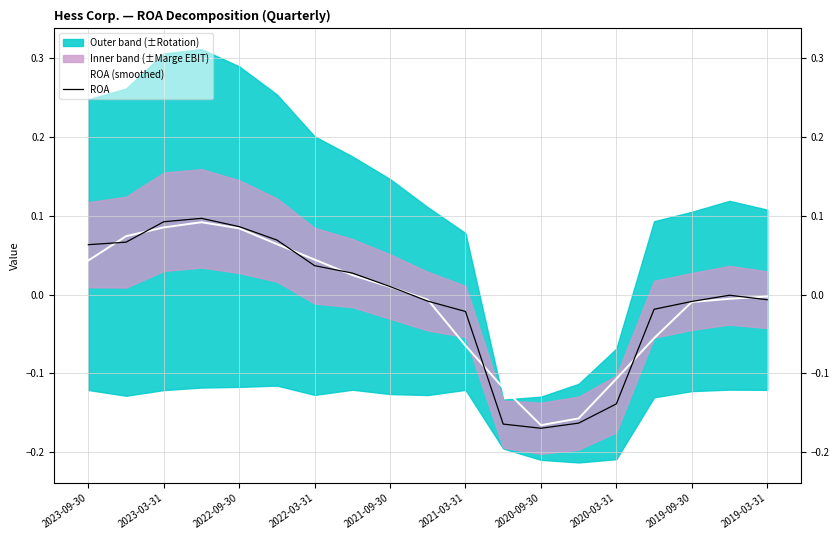

The value of ROA at 2023-09-30 is 0.0. True or false?

False